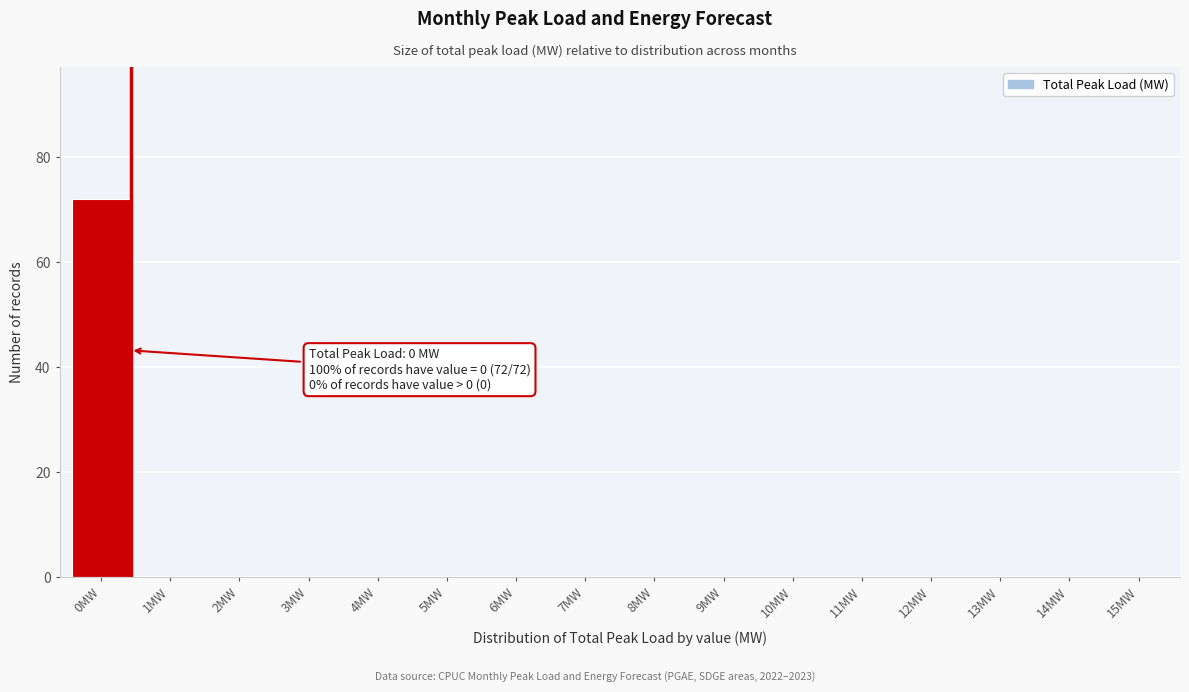

Reading left to right, extract all data points from this chart.

0MW=72	1MW=0	2MW=0	3MW=0	4MW=0	5MW=0	6MW=0	7MW=0	8MW=0	9MW=0	10MW=0	11MW=0	12MW=0	13MW=0	14MW=0	15MW=0